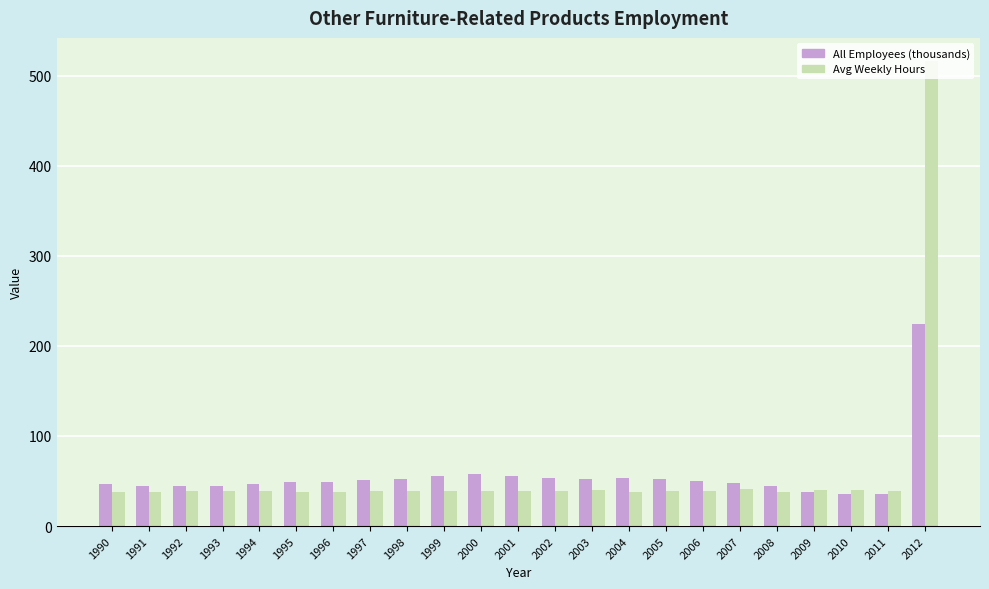

What is the difference between the maximum and second lowest values in the Avg Weekly Hours series?

478.4